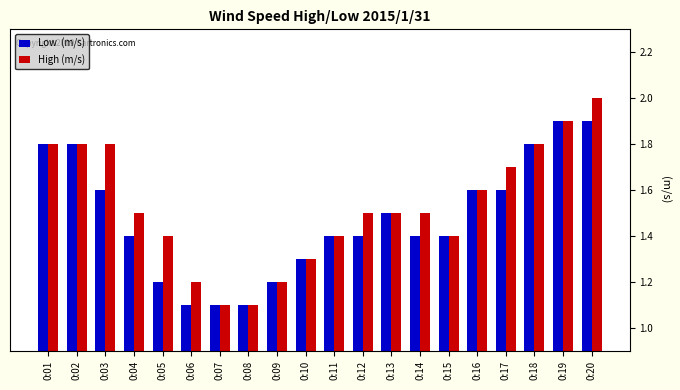

At which category is the sum across all series the highest?

0:20